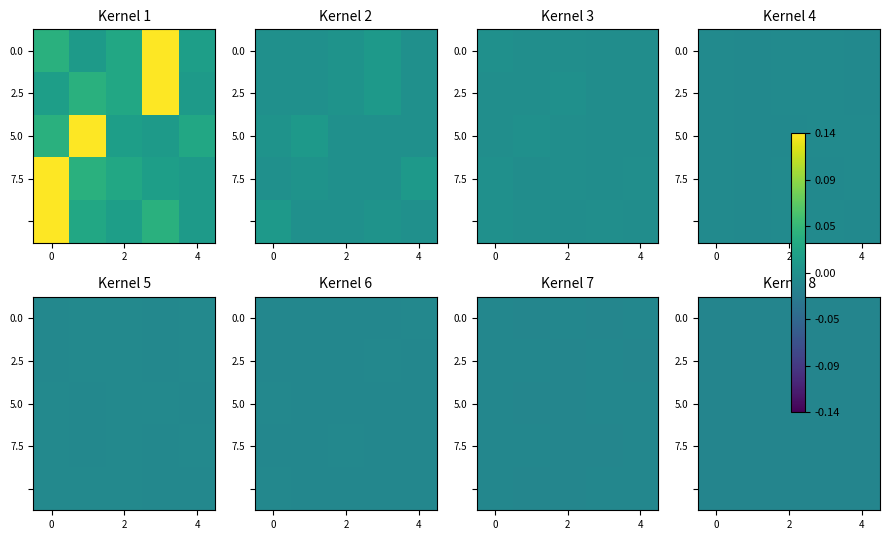

The value of row_4 at 3 is -0.0. True or false?

False